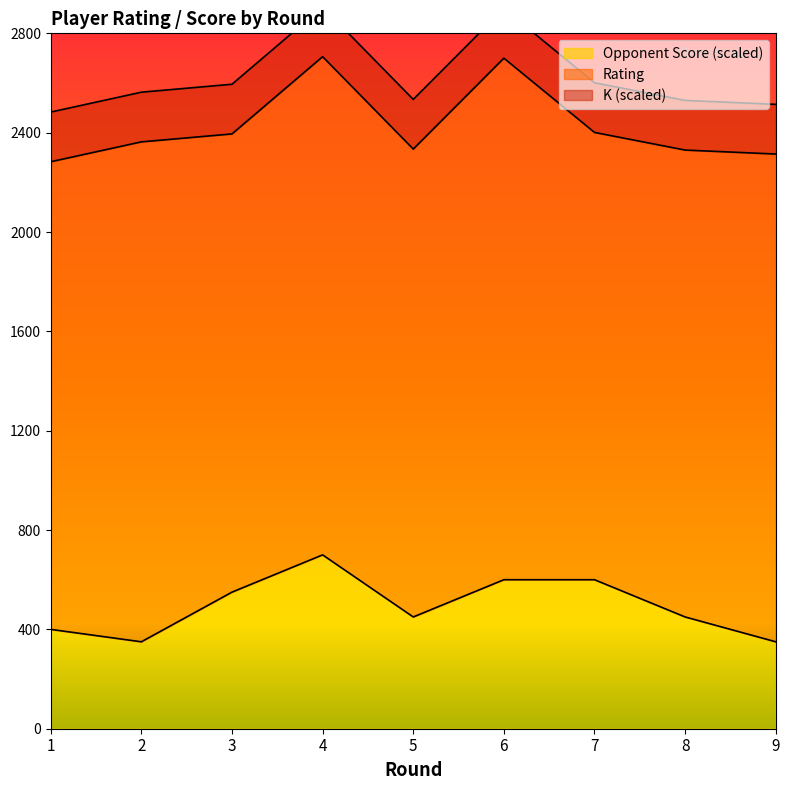

Is it true that Rating equals 2330 at 8?

True